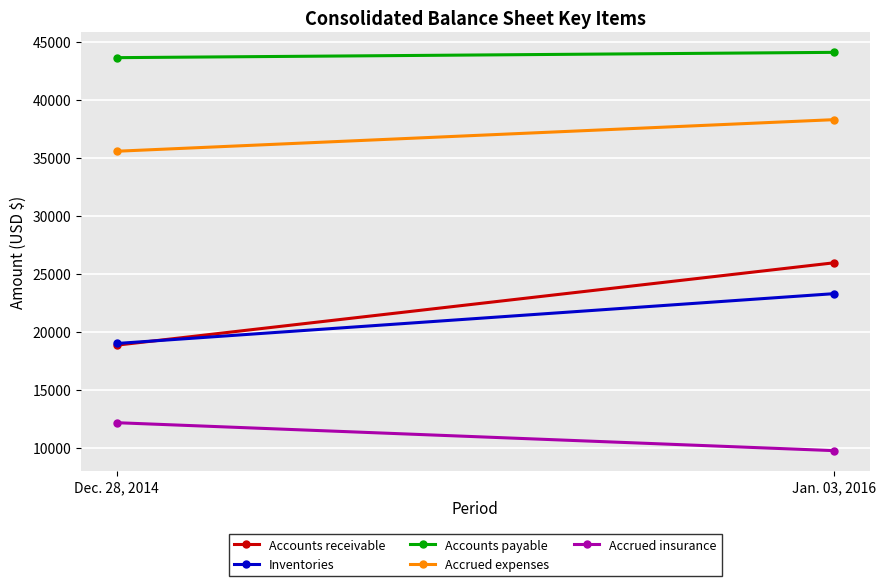

How many lines are shown in the chart?

5